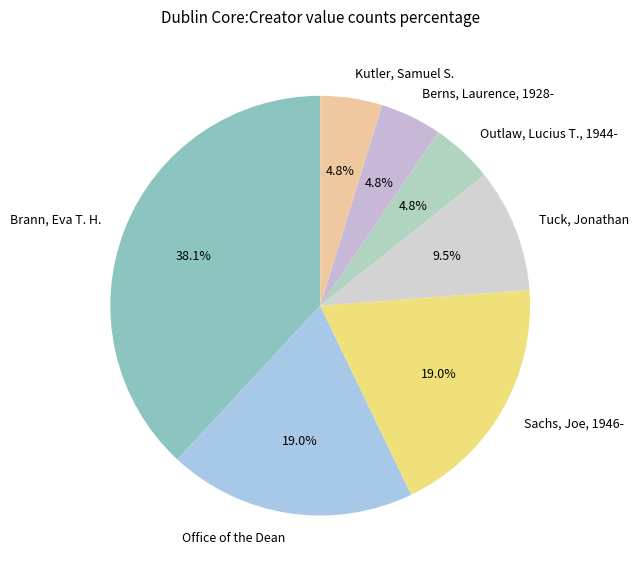

Which has a higher value, Brann, Eva T. H. or Office of the Dean?

Brann, Eva T. H.